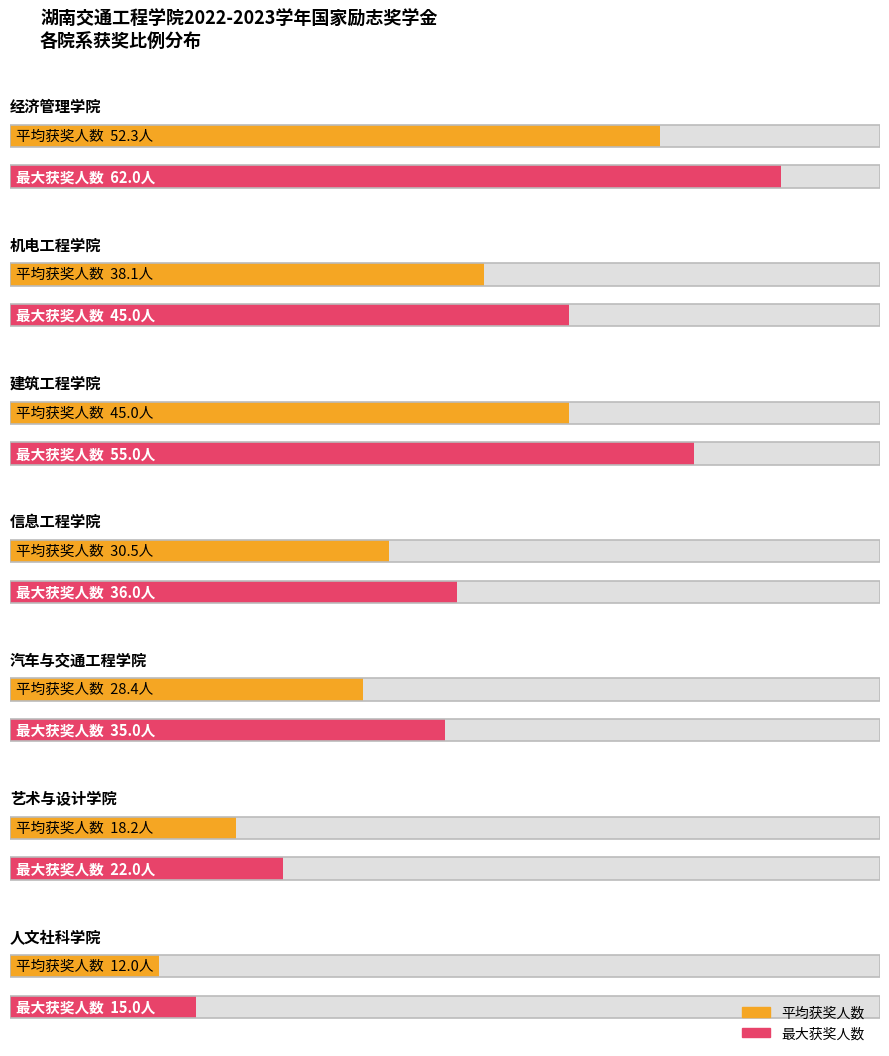

Reading right to left, list all the values displayed in this chart.

平均利用率: 6=12	5=18	4=28	3=30	2=45	1=38	0=52
最大利用率: 6=15	5=22	4=35	3=36	2=55	1=45	0=62